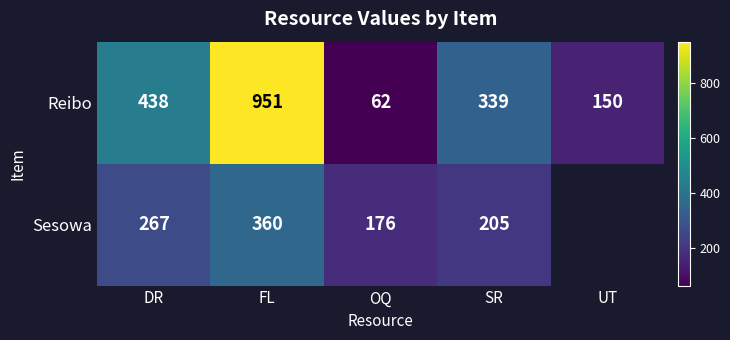

How many categories are shown in the chart?

5